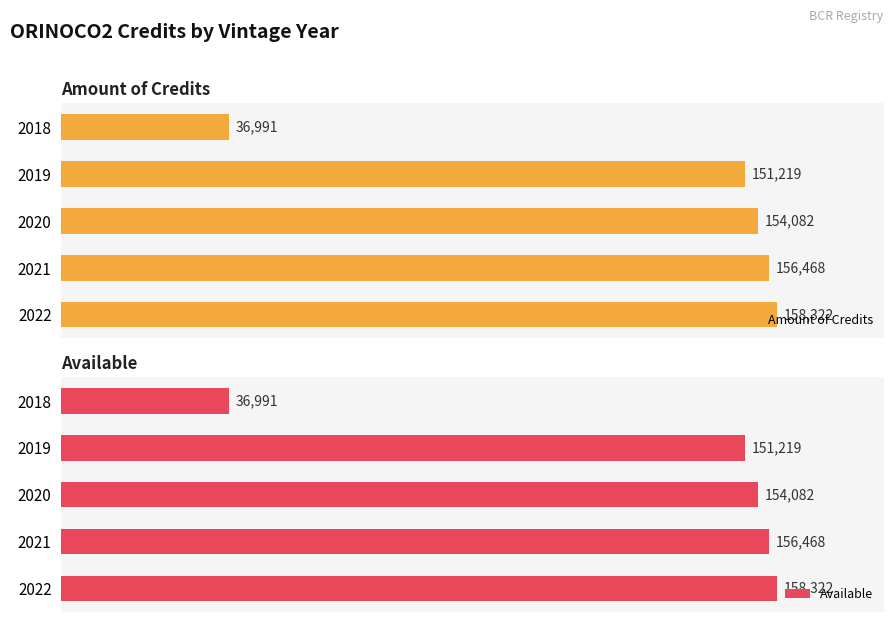

What is the minimum value for Amount of Credits?

36991